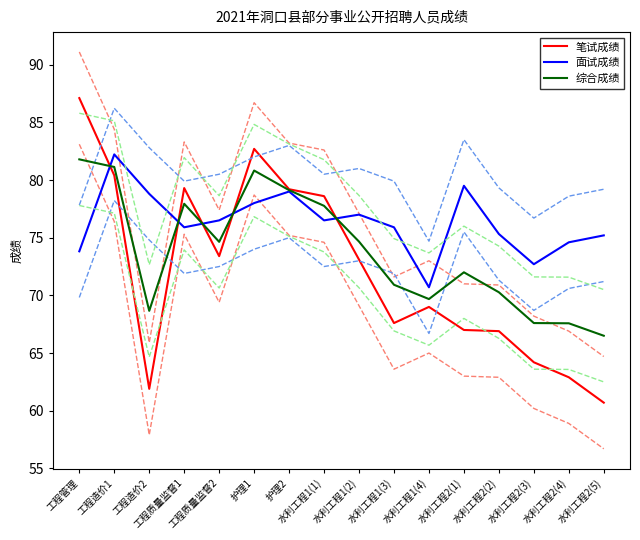

In 笔试成绩, how many points are higher than both neighbors (excluding endpoints)?

3